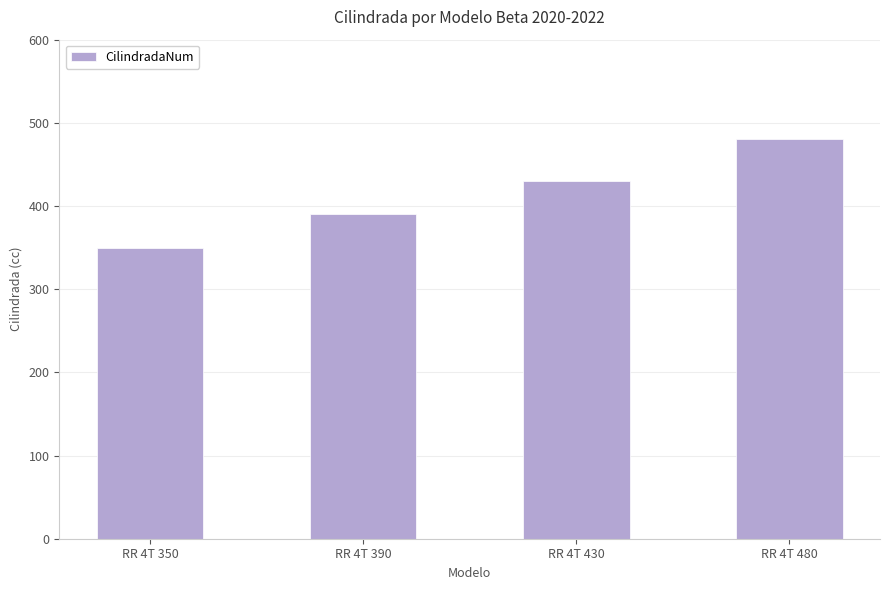

What is the smallest value displayed?

350